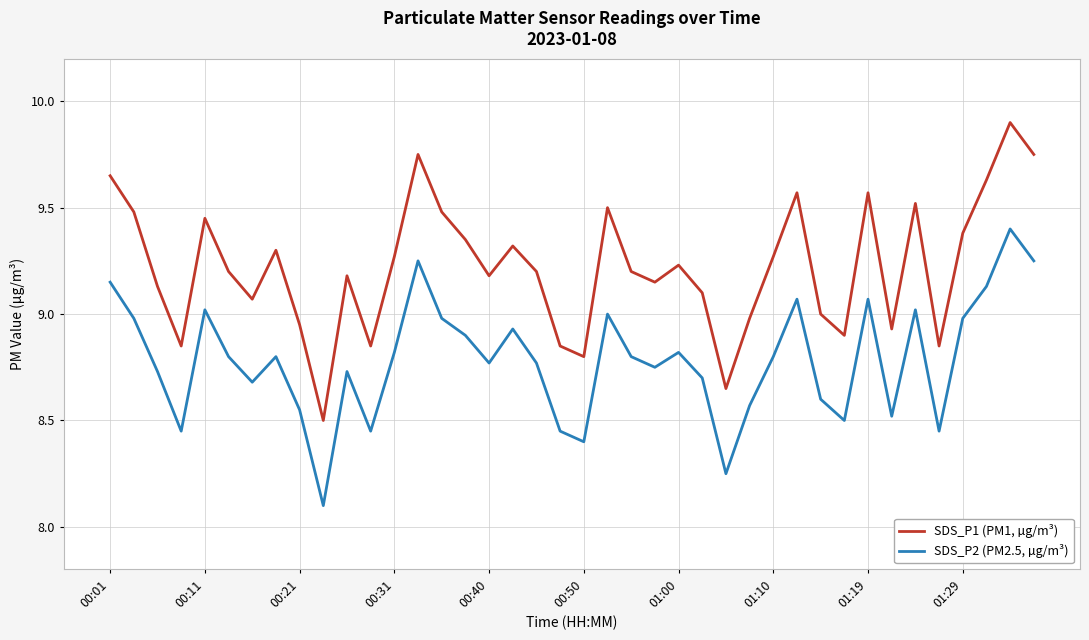

Which series has the largest total across all categories?

SDS_P1 (PM1, µg/m³)